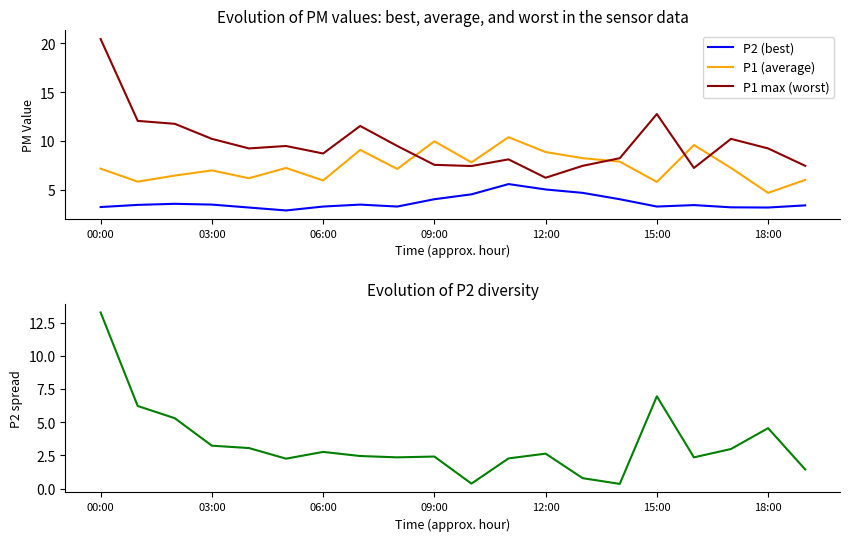

How many values in the P2 (best) series are below 3?

1